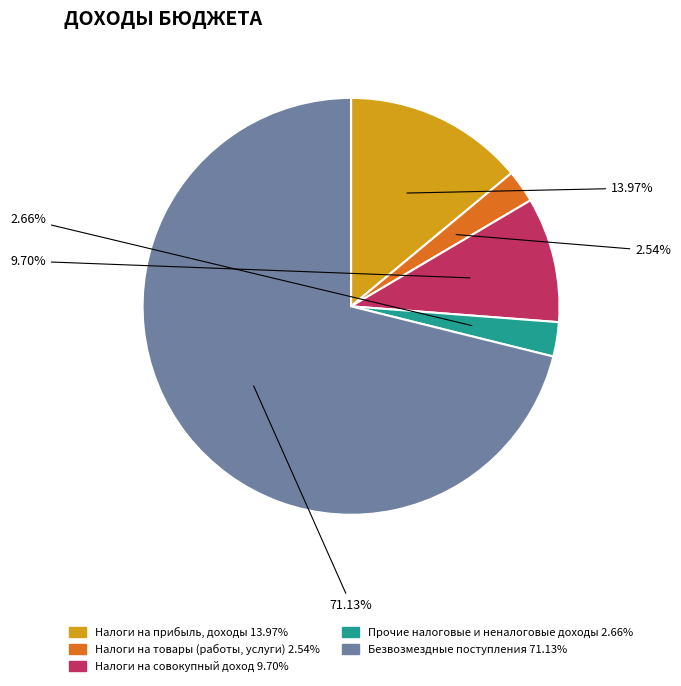

To the nearest percent, what is the difference between the largest and smallest slice percentages?

69%